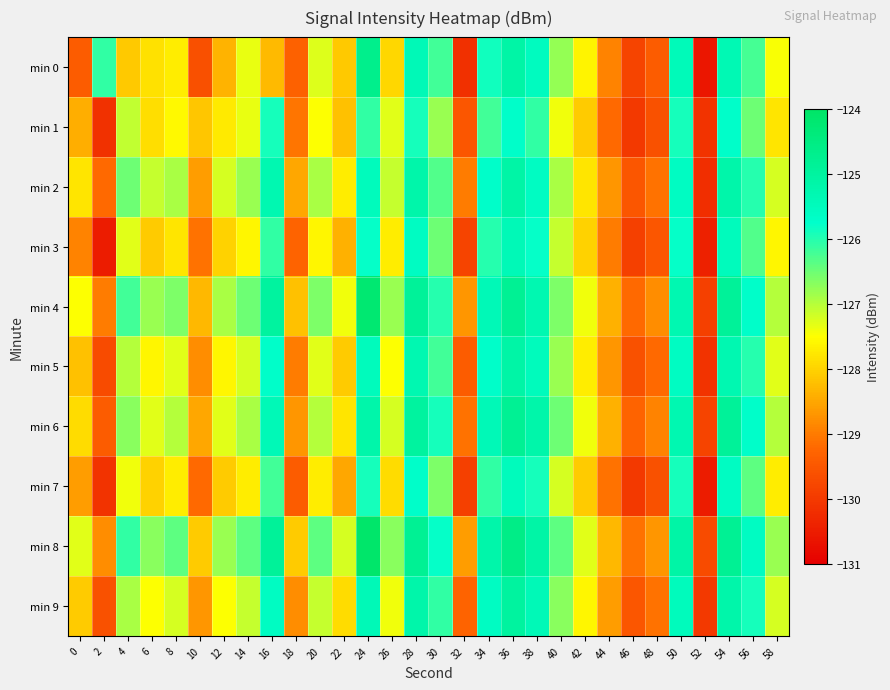

Reading left to right, list all the values displayed in this chart.

min 0: 0=-129.4	2=-126.1	4=-128.1	6=-127.8	8=-127.7	10=-129.6	12=-128.4	14=-127.4	16=-128.3	18=-129.3	20=-127.3	22=-128.1	24=-124.7	26=-128.0	28=-125.4	30=-126.2	32=-130.2	34=-125.9	36=-125.1	38=-125.5	40=-126.8	42=-127.6	44=-128.9	46=-129.8	48=-129.4	50=-125.4	52=-130.6	54=-125.4	56=-126.2	58=-127.5
min 1: 0=-128.4	2=-130.1	4=-127.1	6=-127.9	8=-127.6	10=-128.2	12=-127.7	14=-127.4	16=-125.9	18=-129.1	20=-127.5	22=-128.2	24=-126.1	26=-127.3	28=-125.9	30=-126.8	32=-129.5	34=-126.2	36=-125.7	38=-126.1	40=-127.4	42=-128.1	44=-129.2	46=-130.0	48=-129.6	50=-125.9	52=-130.1	54=-125.7	56=-126.5	58=-127.8
min 2: 0=-127.8	2=-129.2	4=-126.5	6=-127.1	8=-126.9	10=-128.6	12=-127.2	14=-126.8	16=-125.3	18=-128.5	20=-126.9	22=-127.7	24=-125.5	26=-127.1	28=-125.2	30=-126.3	32=-129.0	34=-125.7	36=-125.1	38=-125.6	40=-126.9	42=-127.8	44=-128.7	46=-129.5	48=-129.1	50=-125.6	52=-130.2	54=-125.2	56=-126.0	58=-127.2
min 3: 0=-128.9	2=-130.5	4=-127.3	6=-128.1	8=-127.8	10=-129.1	12=-128.0	14=-127.6	16=-126.1	18=-129.3	20=-127.6	22=-128.4	24=-125.8	26=-127.7	28=-125.6	30=-126.5	32=-129.8	34=-126.0	36=-125.4	38=-125.8	40=-127.1	42=-128.0	44=-129.0	46=-129.9	48=-129.5	50=-125.8	52=-130.4	54=-125.5	56=-126.3	58=-127.6
min 4: 0=-127.5	2=-129.0	4=-126.2	6=-126.8	8=-126.6	10=-128.3	12=-126.9	14=-126.5	16=-125.0	18=-128.2	20=-126.6	22=-127.4	24=-124.2	26=-126.8	28=-124.9	30=-126.0	32=-128.7	34=-125.4	36=-124.8	38=-125.3	40=-126.6	42=-127.4	44=-128.4	46=-129.2	48=-128.8	50=-125.3	52=-129.9	54=-124.9	56=-125.7	58=-127.0
min 5: 0=-128.2	2=-129.7	4=-127.0	6=-127.6	8=-127.3	10=-128.8	12=-127.6	14=-127.2	16=-125.7	18=-129.0	20=-127.3	22=-128.1	24=-125.5	26=-127.5	28=-125.3	30=-126.2	32=-129.4	34=-125.7	36=-125.1	38=-125.5	40=-126.8	42=-127.7	44=-128.7	46=-129.6	48=-129.2	50=-125.6	52=-130.1	54=-125.3	56=-126.0	58=-127.3
min 6: 0=-127.9	2=-129.4	4=-126.7	6=-127.3	8=-127.0	10=-128.5	12=-127.3	14=-126.9	16=-125.4	18=-128.7	20=-127.0	22=-127.8	24=-125.2	26=-127.2	28=-125.0	30=-125.9	32=-129.1	34=-125.4	36=-124.8	38=-125.2	40=-126.5	42=-127.4	44=-128.4	46=-129.3	48=-128.9	50=-125.3	52=-129.8	54=-124.9	56=-125.7	58=-127.0
min 7: 0=-128.6	2=-130.1	4=-127.4	6=-128.0	8=-127.7	10=-129.2	12=-128.1	14=-127.7	16=-126.2	18=-129.4	20=-127.7	22=-128.5	24=-125.9	26=-127.9	28=-125.7	30=-126.6	32=-129.9	34=-126.1	36=-125.5	38=-125.9	40=-127.2	42=-128.1	44=-129.1	46=-130.0	48=-129.6	50=-125.9	52=-130.5	54=-125.6	56=-126.4	58=-127.7
min 8: 0=-127.3	2=-128.8	4=-126.1	6=-126.7	8=-126.4	10=-128.1	12=-126.8	14=-126.4	16=-124.9	18=-128.1	20=-126.4	22=-127.2	24=-124.1	26=-126.7	28=-124.8	30=-125.8	32=-128.6	34=-125.2	36=-124.6	38=-125.1	40=-126.4	42=-127.3	44=-128.3	46=-129.1	48=-128.7	50=-125.1	52=-129.7	54=-124.8	56=-125.6	58=-126.8
min 9: 0=-128.1	2=-129.6	4=-126.9	6=-127.5	8=-127.2	10=-128.7	12=-127.5	14=-127.1	16=-125.6	18=-128.8	20=-127.1	22=-127.9	24=-125.4	26=-127.4	28=-125.2	30=-126.1	32=-129.3	34=-125.6	36=-125.0	38=-125.4	40=-126.7	42=-127.6	44=-128.6	46=-129.5	48=-129.1	50=-125.5	52=-130.0	54=-125.2	56=-125.9	58=-127.2